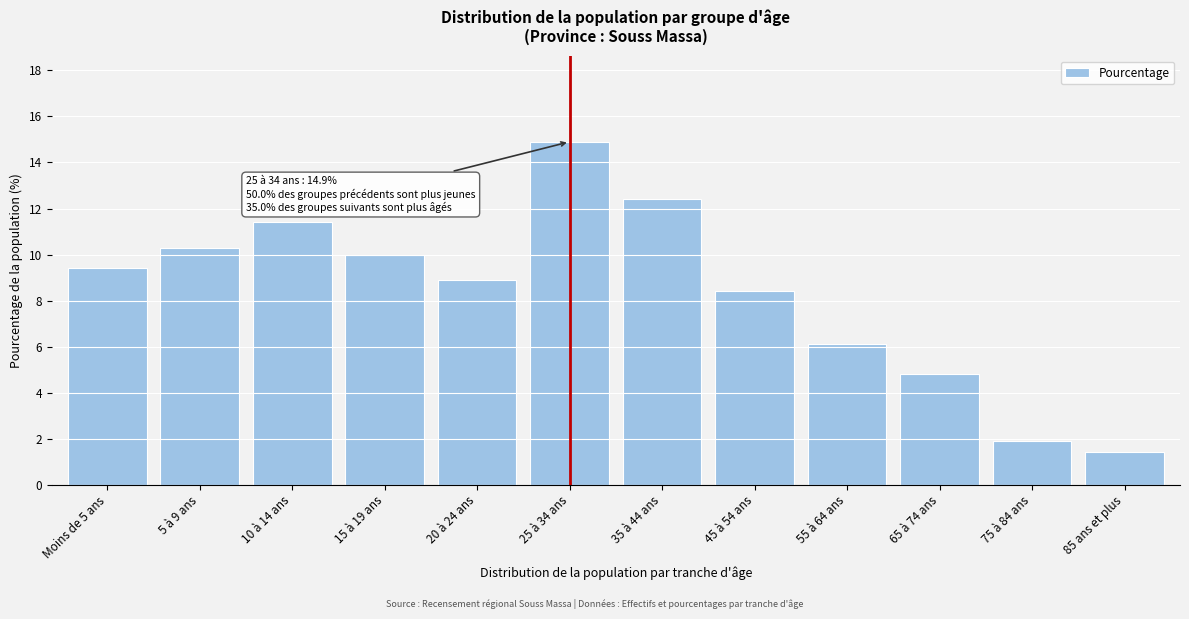

Reading right to left, what are all the values shown in this chart?

1.4	1.9	4.8	6.1	8.4	12.4	14.9	8.9	10.0	11.4	10.3	9.4